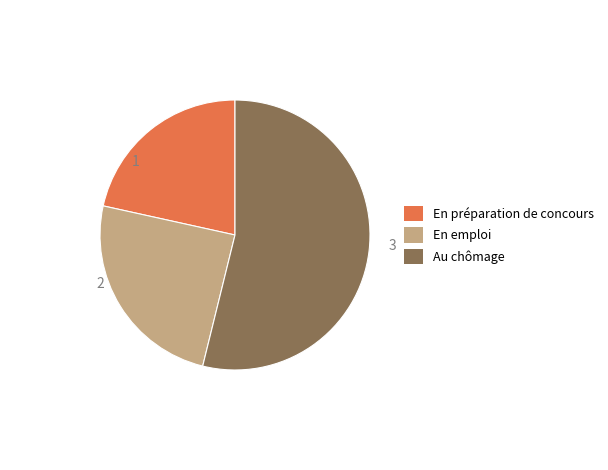

Is there any slice that represents more than half of the pie?

Yes